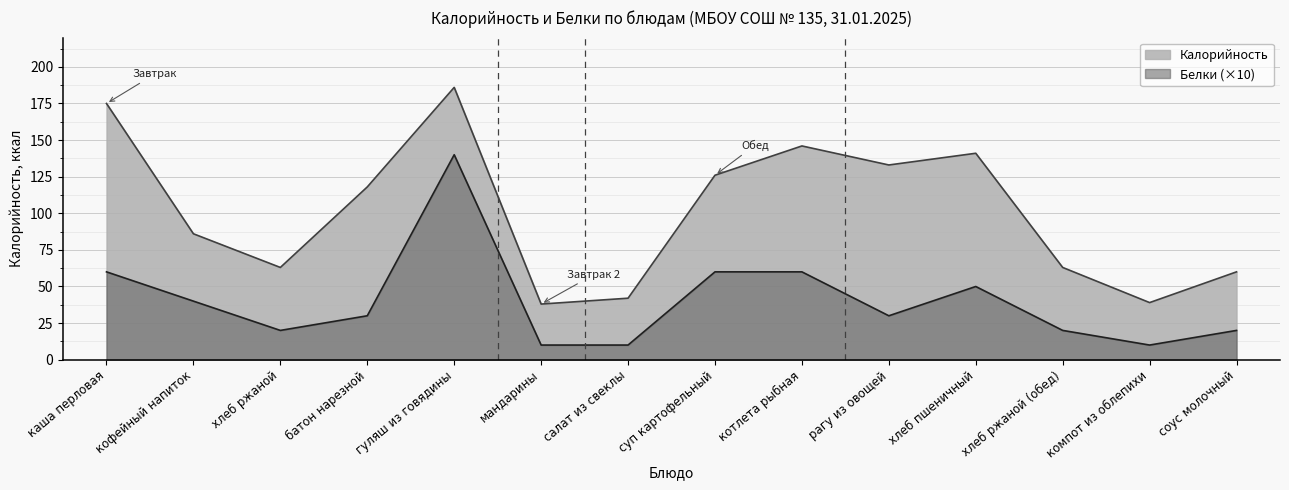

In Калорийность, how many points are lower than both neighbors (excluding endpoints)?

4